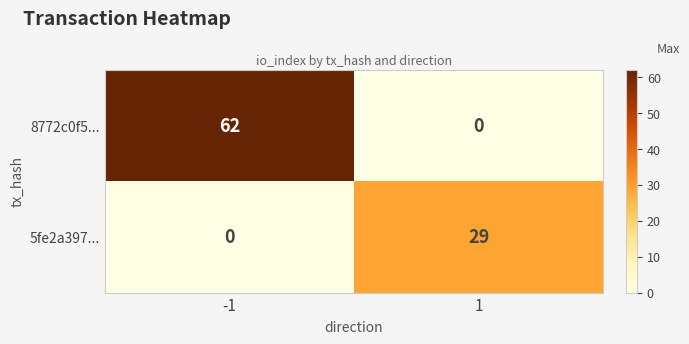

Between -1 and 1, which series saw the biggest shift?

8772c0f5...